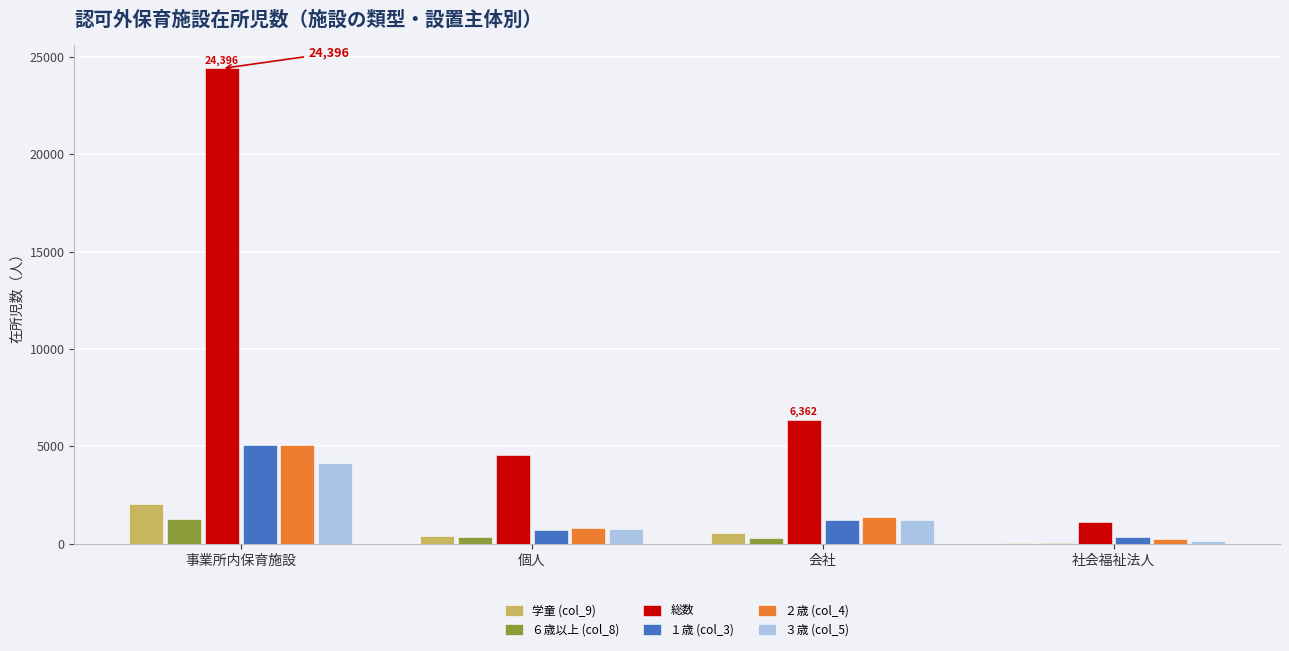

What is the sum of all 総数 values?

36423